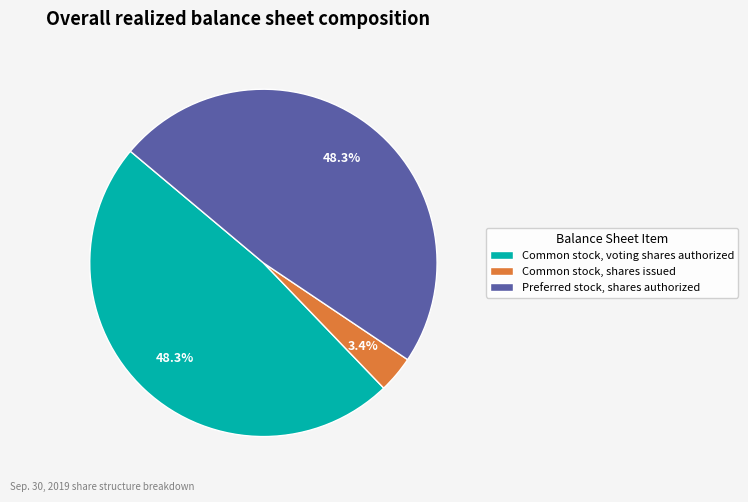

What percentage is NOT represented by Preferred stock, shares authorized?

51.7%